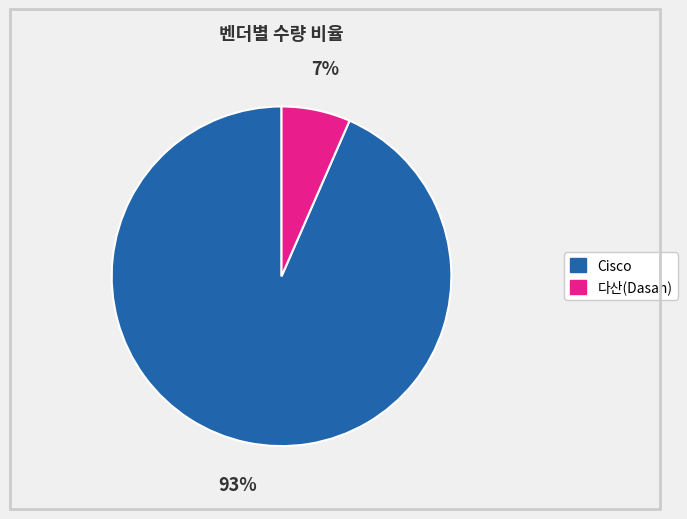

Is there a majority slice in this chart?

Yes